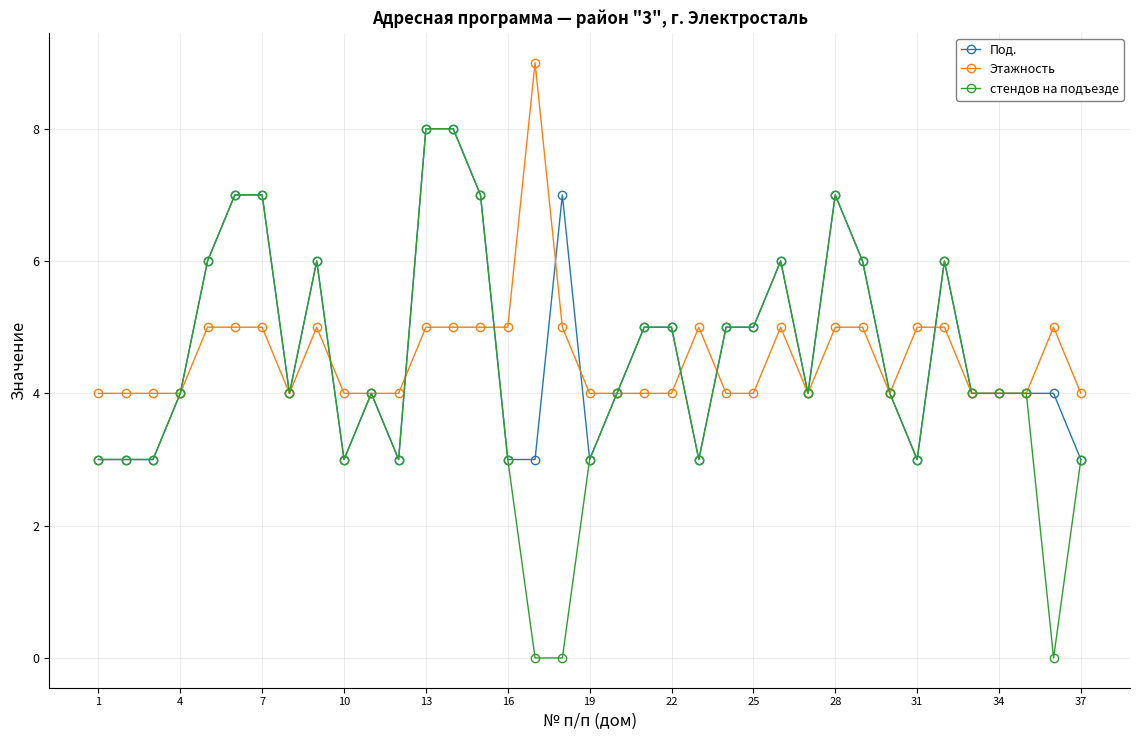

What is the lowest value of the Под. series?

3